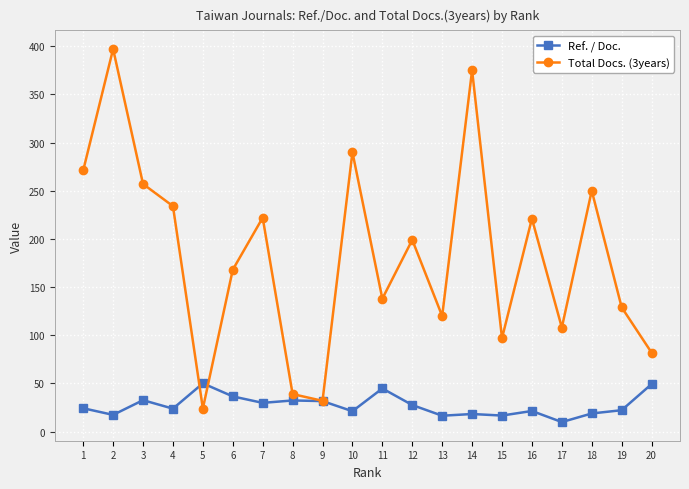

True or false: Ref. / Doc. and Total Docs. (3years) intersect in this chart.

True